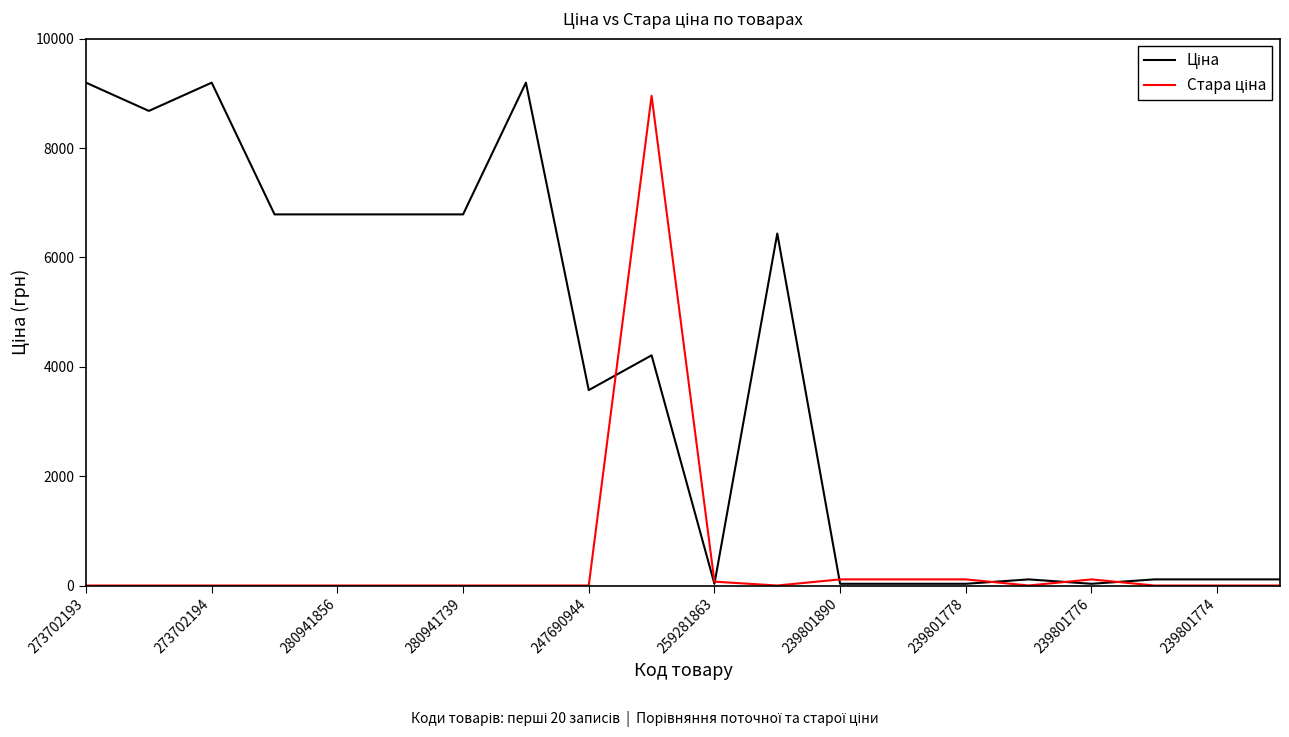

What is the difference between the second highest and minimum values in the Ціна series?

9165.4